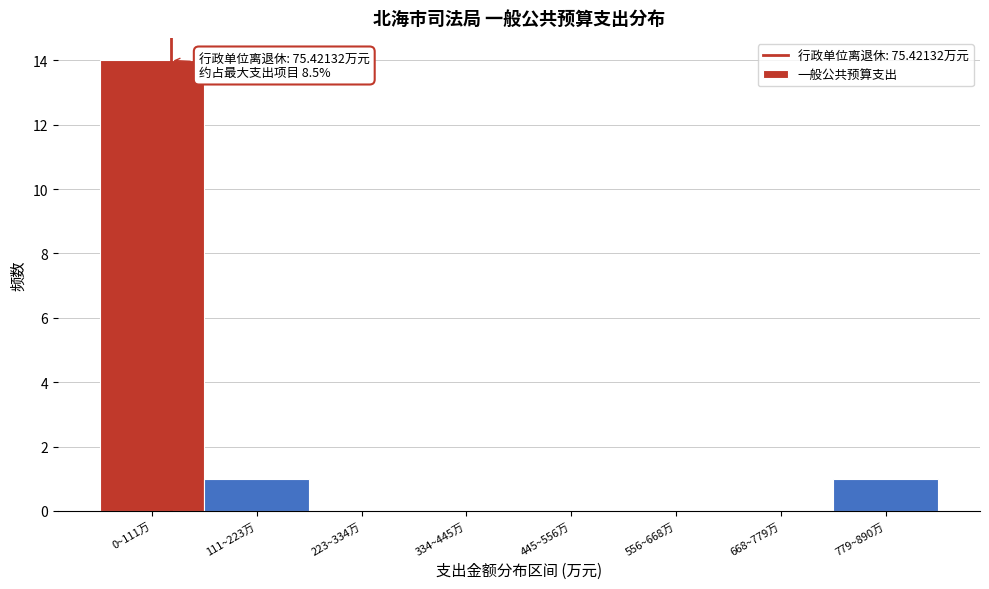

Reading left to right, list all the values displayed in this chart.

0~111万=14	111~223万=1	223~334万=0	334~445万=0	445~556万=0	556~668万=0	668~779万=0	779~890万=1